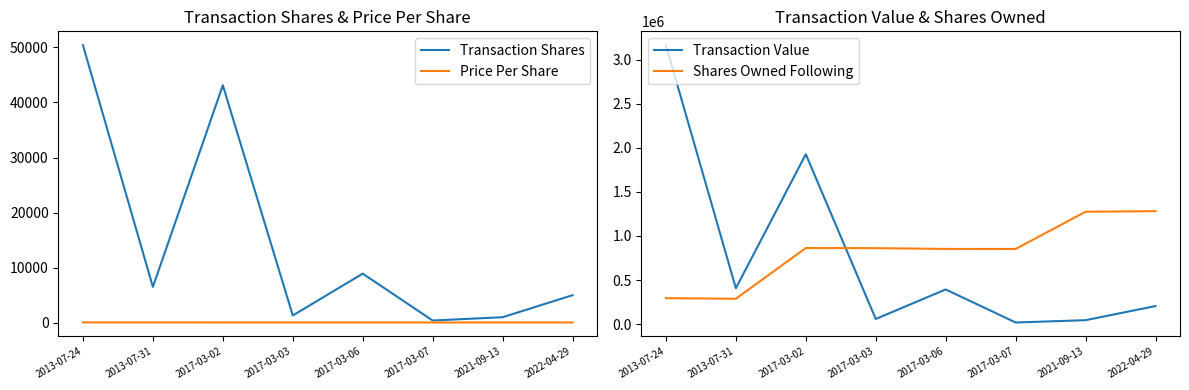

What is the label of the 6th point from the right?

2017-03-02